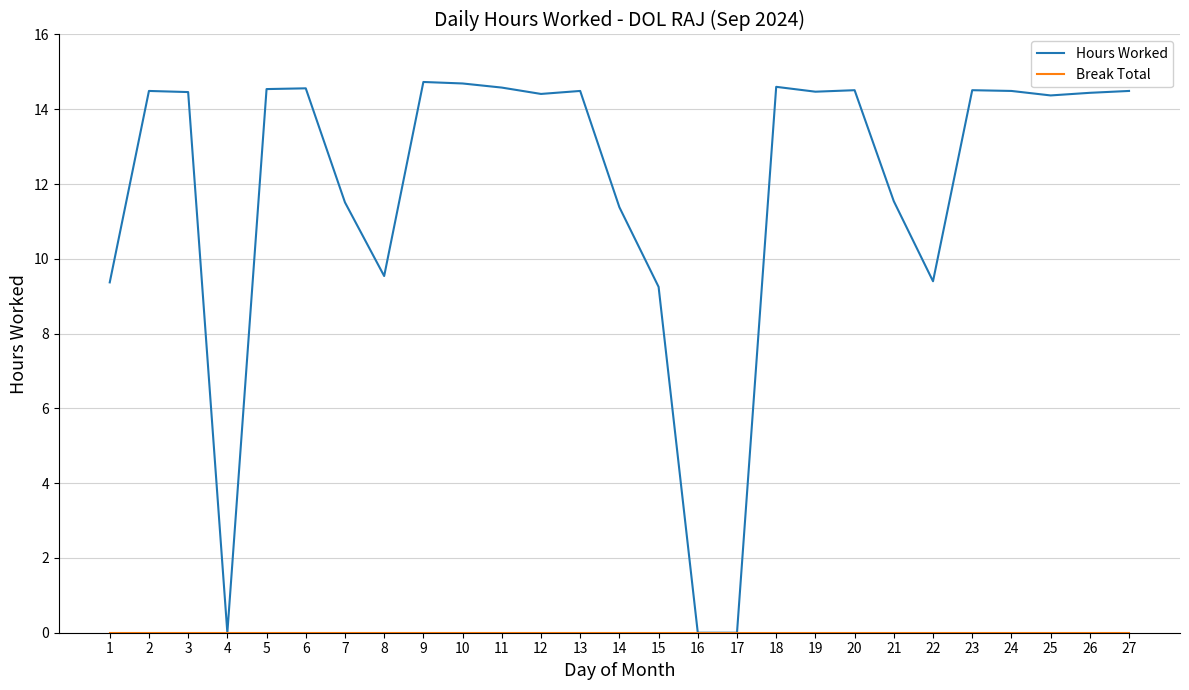

True or false: Hours Worked has a value of 14.5 at 27.

True